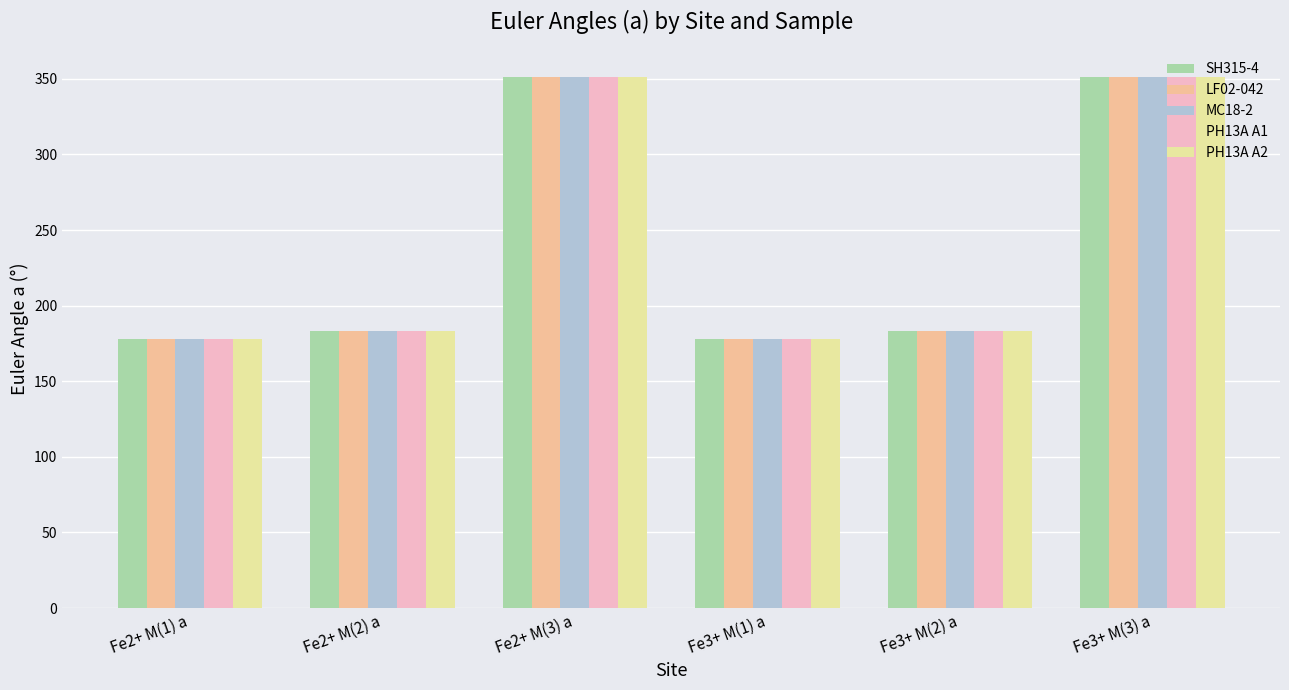

Between Fe3+ M(2) a and Fe3+ M(3) a, which series saw the biggest shift?

PH13A A1